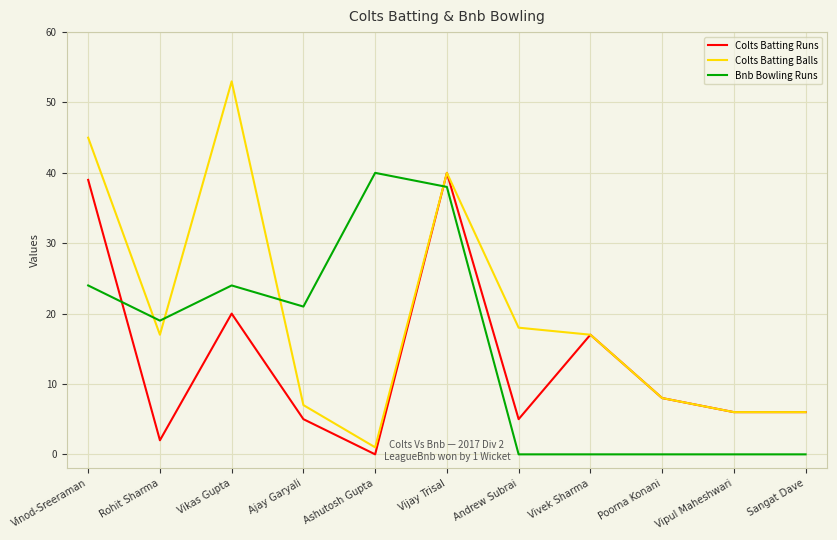

True or false: Colts Batting Balls has a value of 68 at Vijay Trisal.

False